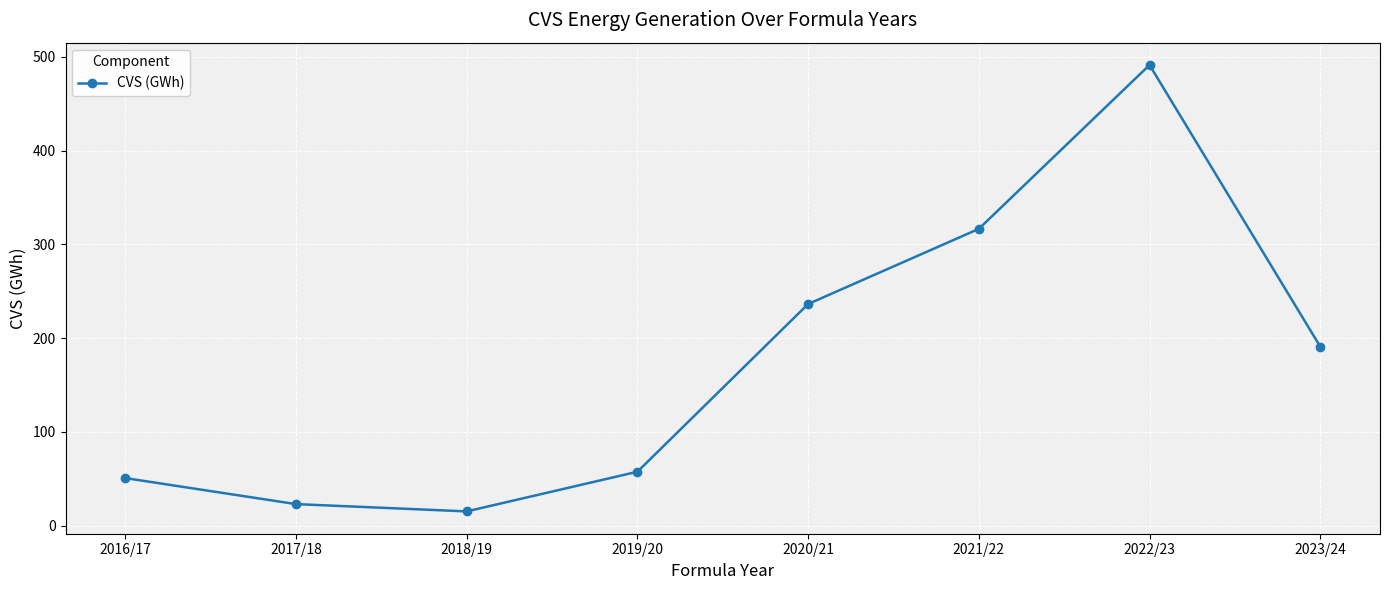

List the labels in order of value, largest first.

2022/23, 2021/22, 2020/21, 2023/24, 2019/20, 2016/17, 2017/18, 2018/19